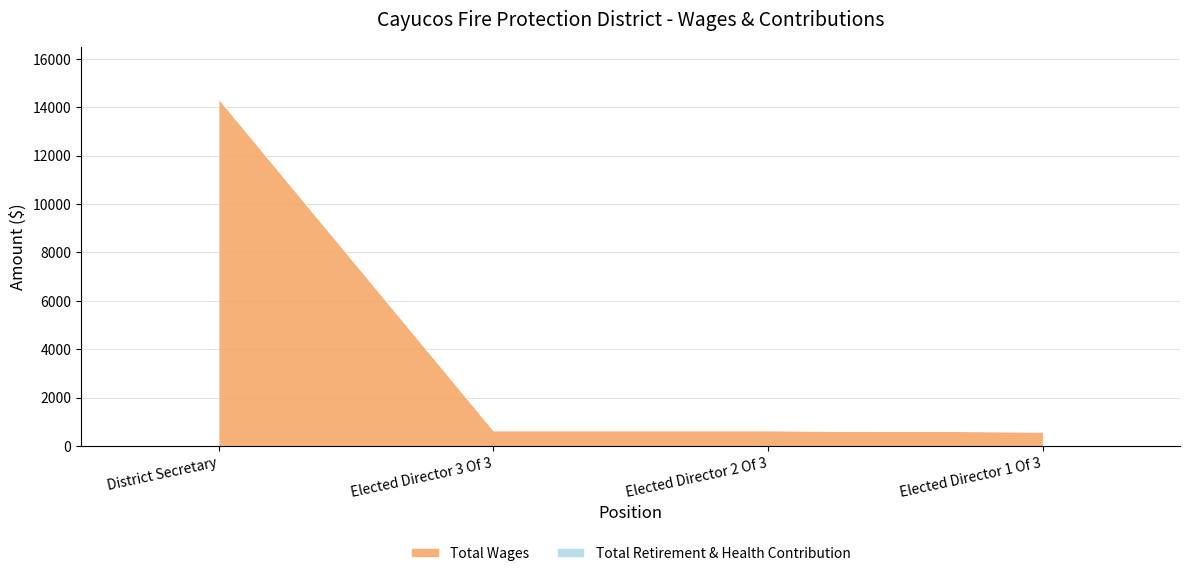

How many series are shown in this chart?

2